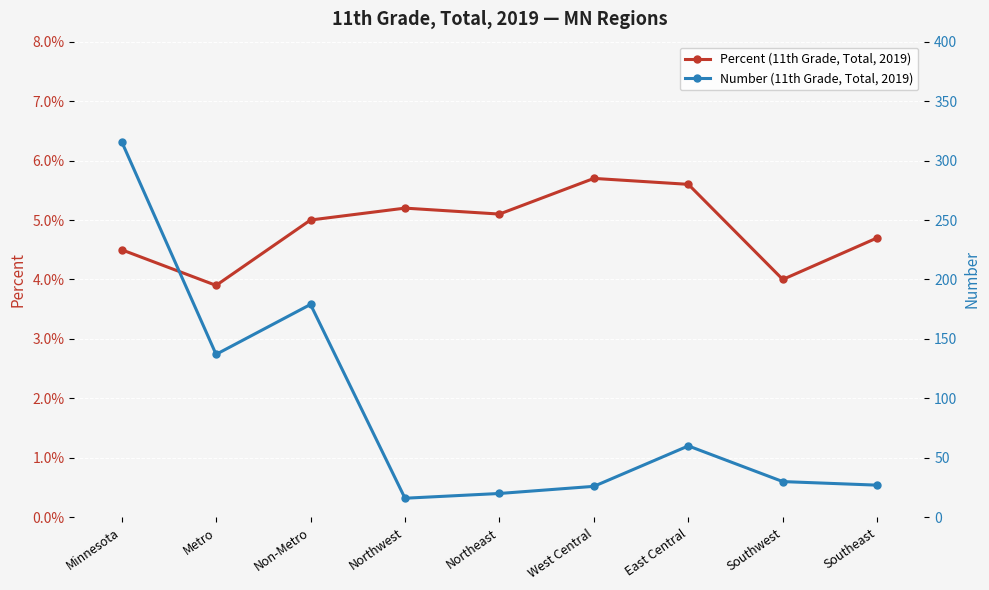

Reading left to right, what are all the values shown in this chart?

Percent (11th Grade, Total, 2019): 0.0	0.0	0.1	0.1	0.1	0.1	0.1	0.0	0.0
Number (11th Grade, Total, 2019): 316.0	137.0	179.0	16.0	20.0	26.0	60.0	30.0	27.0